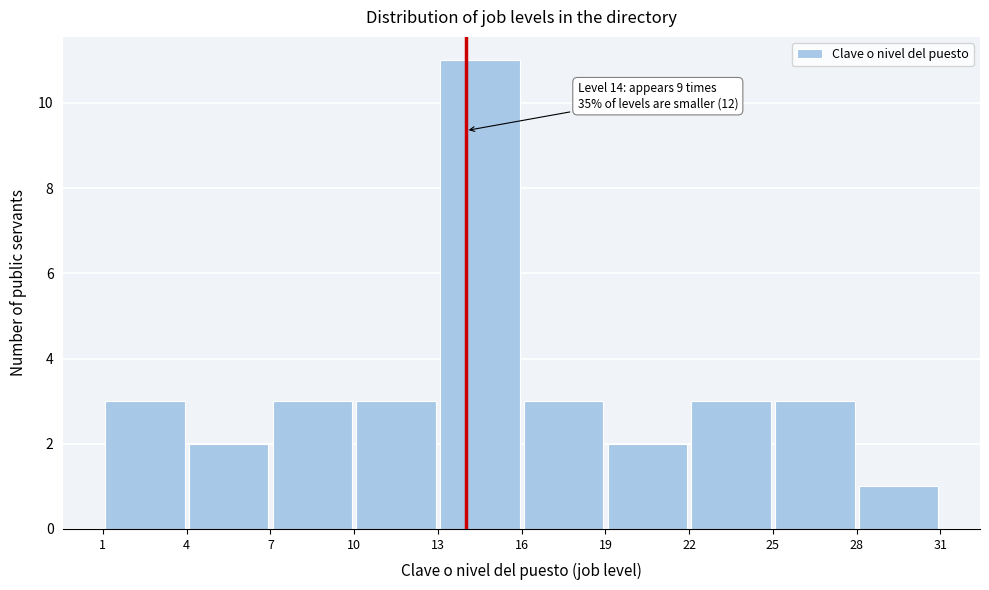

Which range on the x-axis has the tallest bar?

13 to 16